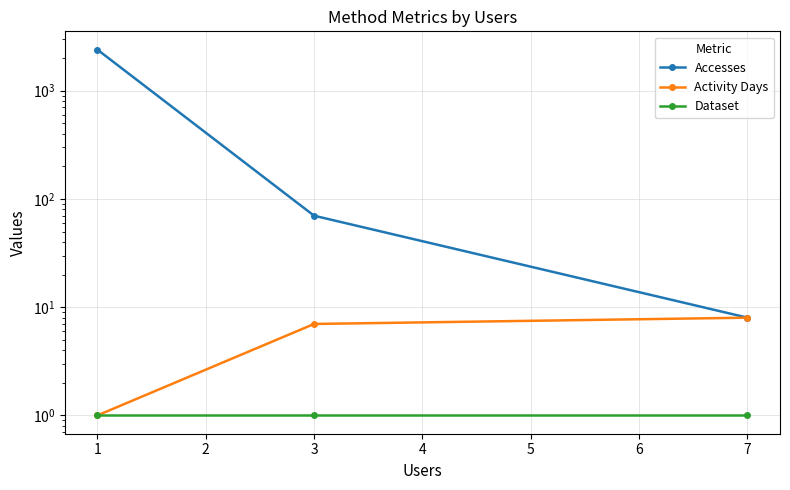

What are all the series names shown in the legend?

Accesses, Activity Days, Dataset